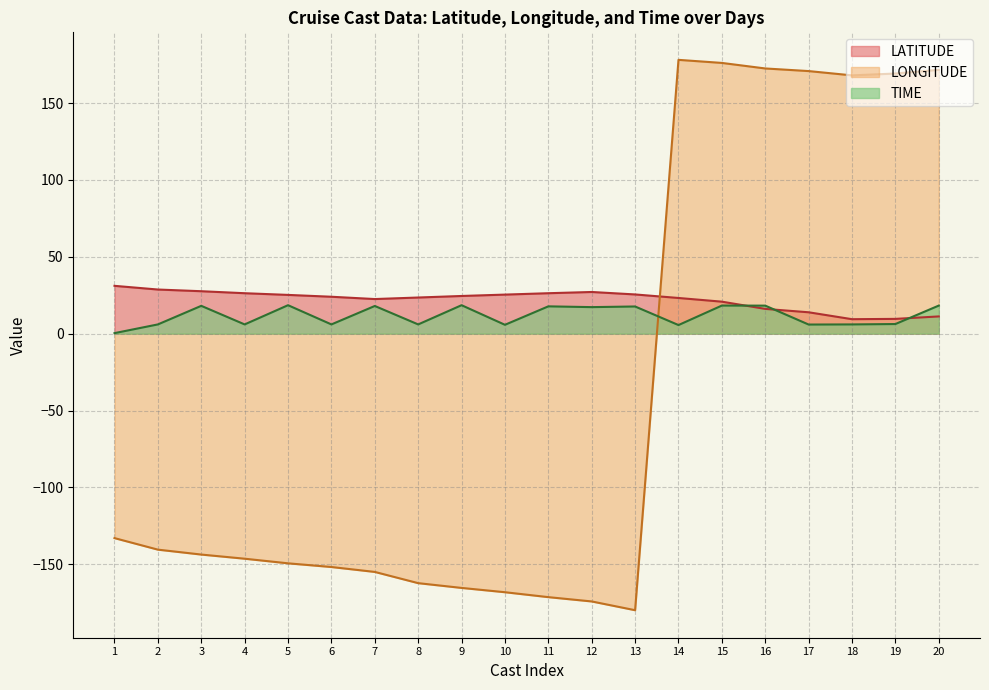

Rank the series by their average value, from lowest to highest.

LONGITUDE, TIME, LATITUDE